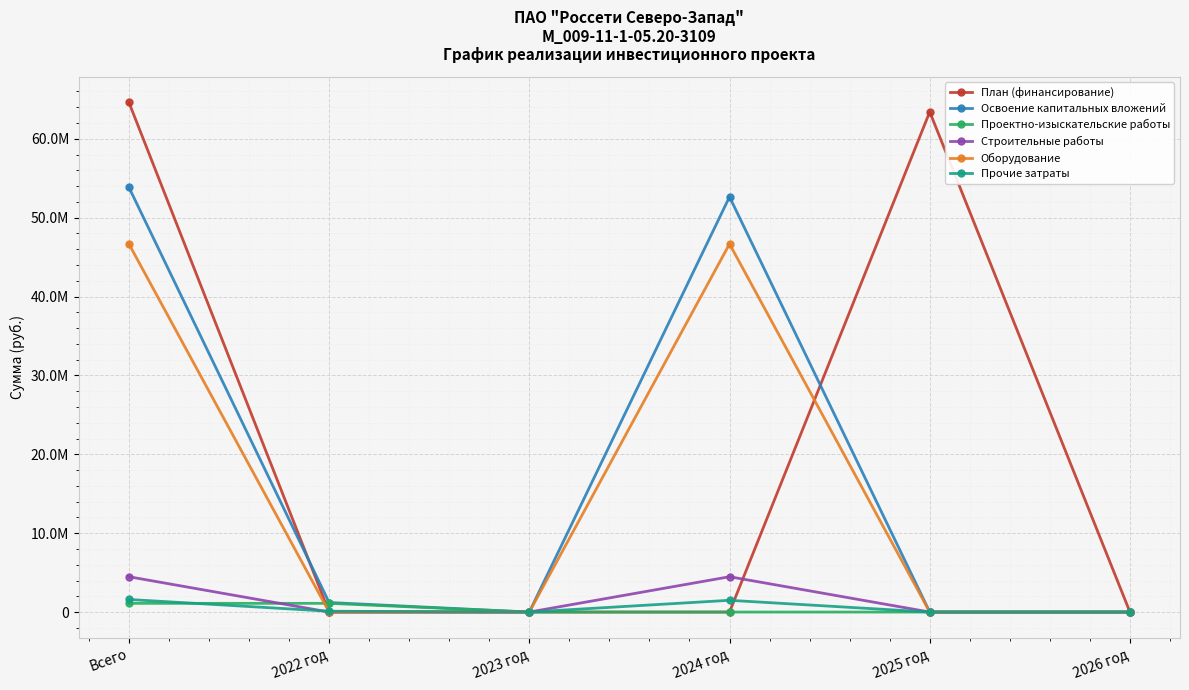

What are all the series names shown in the legend?

План (финансирование), Освоение капитальных вложений, Проектно-изыскательские работы, Строительные работы, Оборудование, Прочие затраты